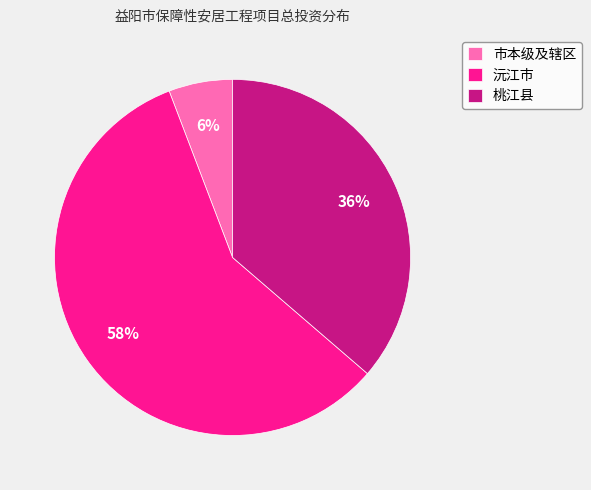

To the nearest percent, what is the difference between the largest and smallest slice percentages?

52%